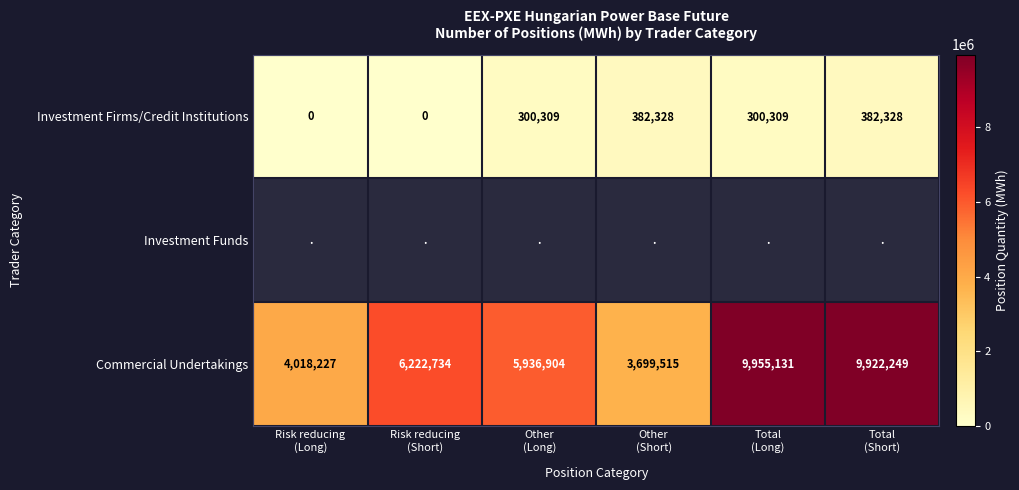

Is it true that Commercial Undertakings equals 3699515.0 at Other (Short)?

True